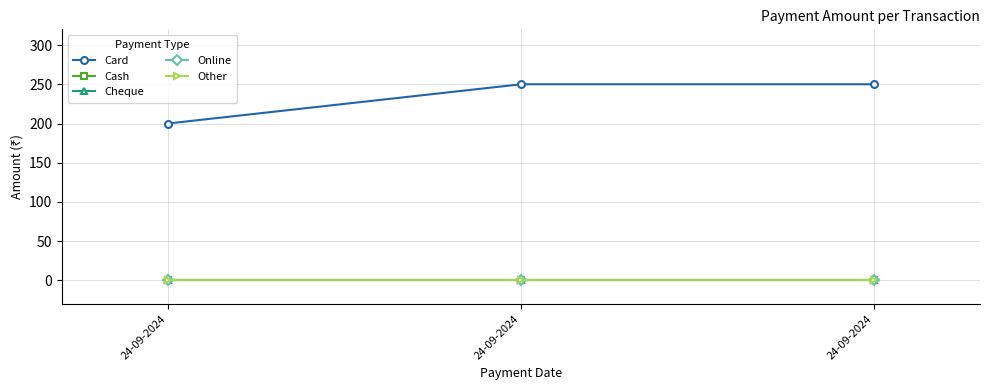

Count the Card values in the range 200 to 250.

3